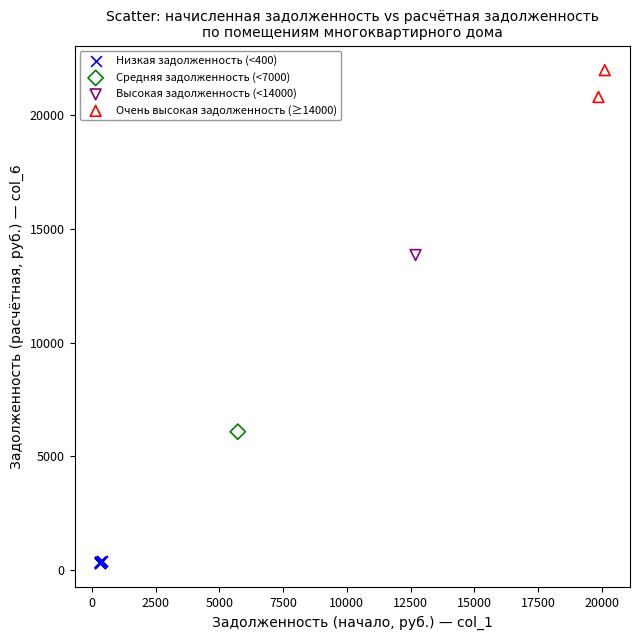

Which series reaches the maximum Y coordinate?

Очень высокая задолженность (≥14000)